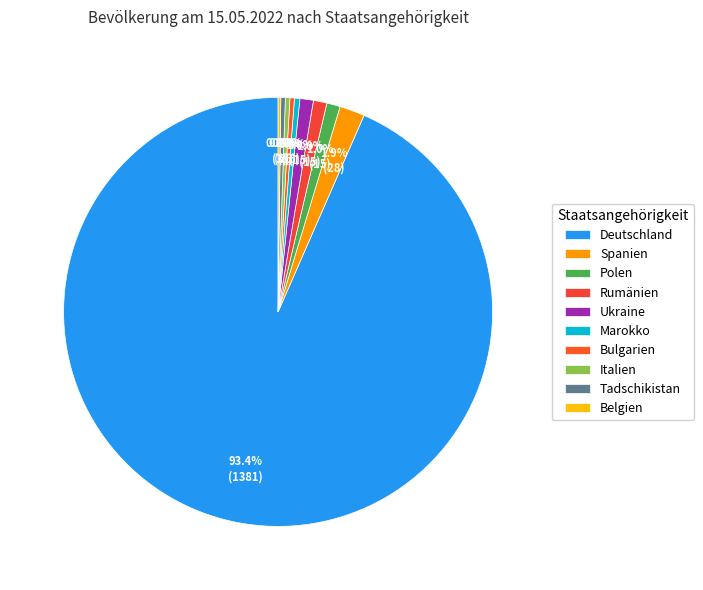

What percentage is NOT represented by Italien?

99.7%